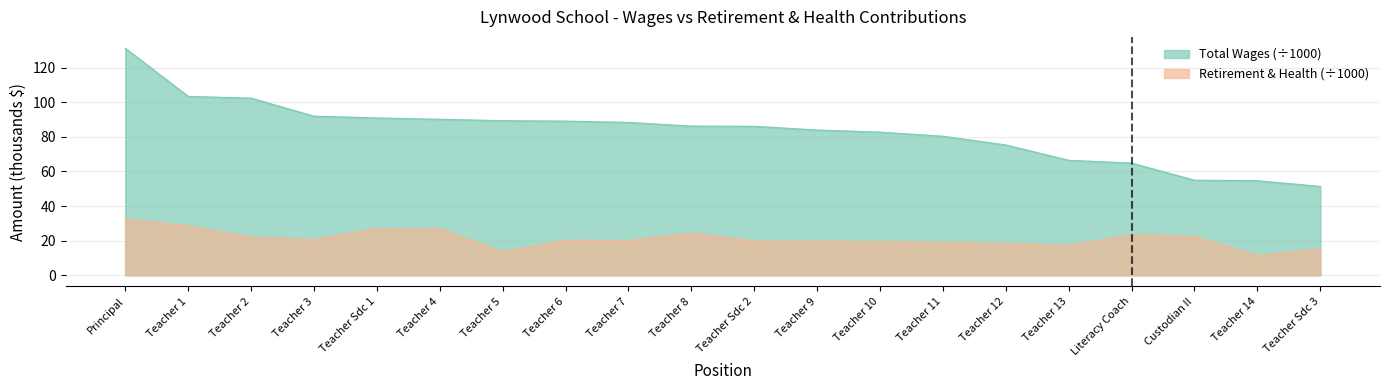

What is the spread (max minus min) of values at Teacher 11?

61.4